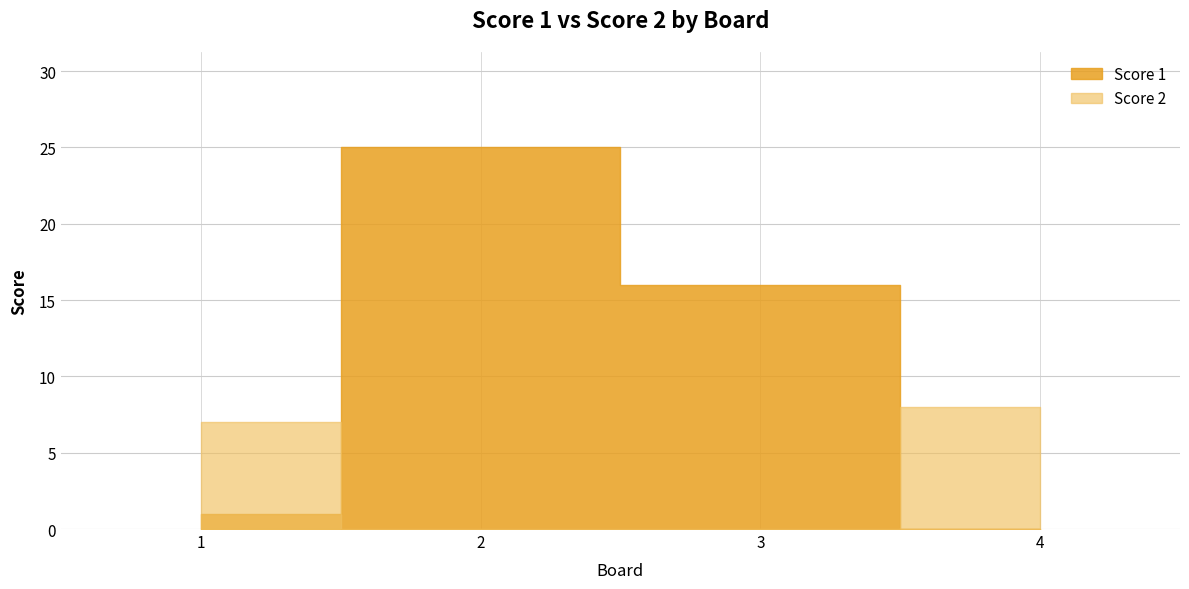

Which series has the largest total across all categories?

Score 1